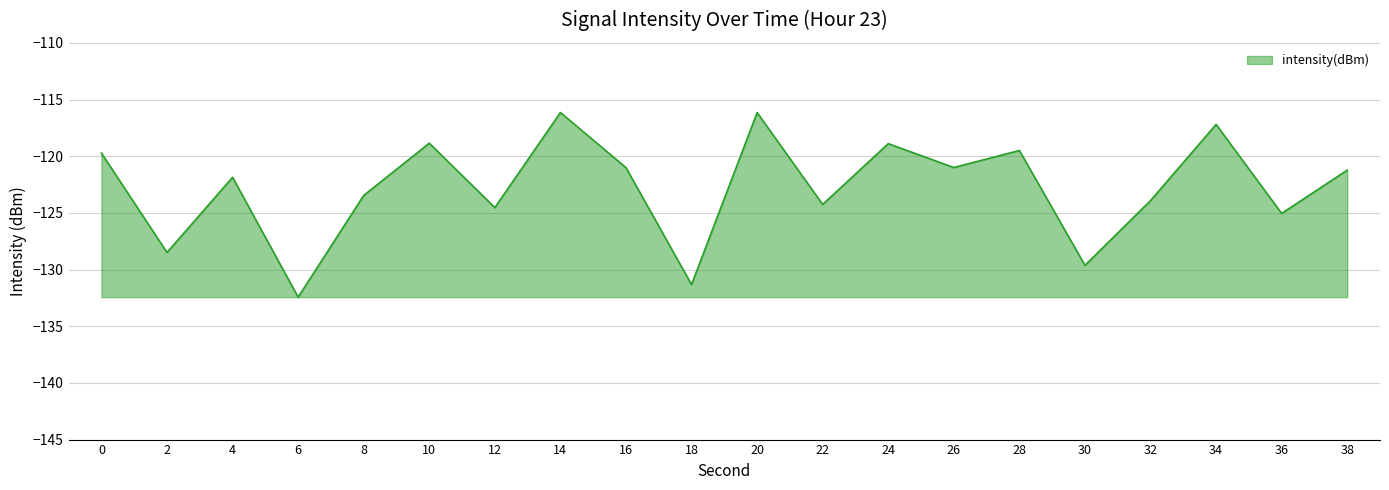

What is the change in value from 8 to 12?

-1.1